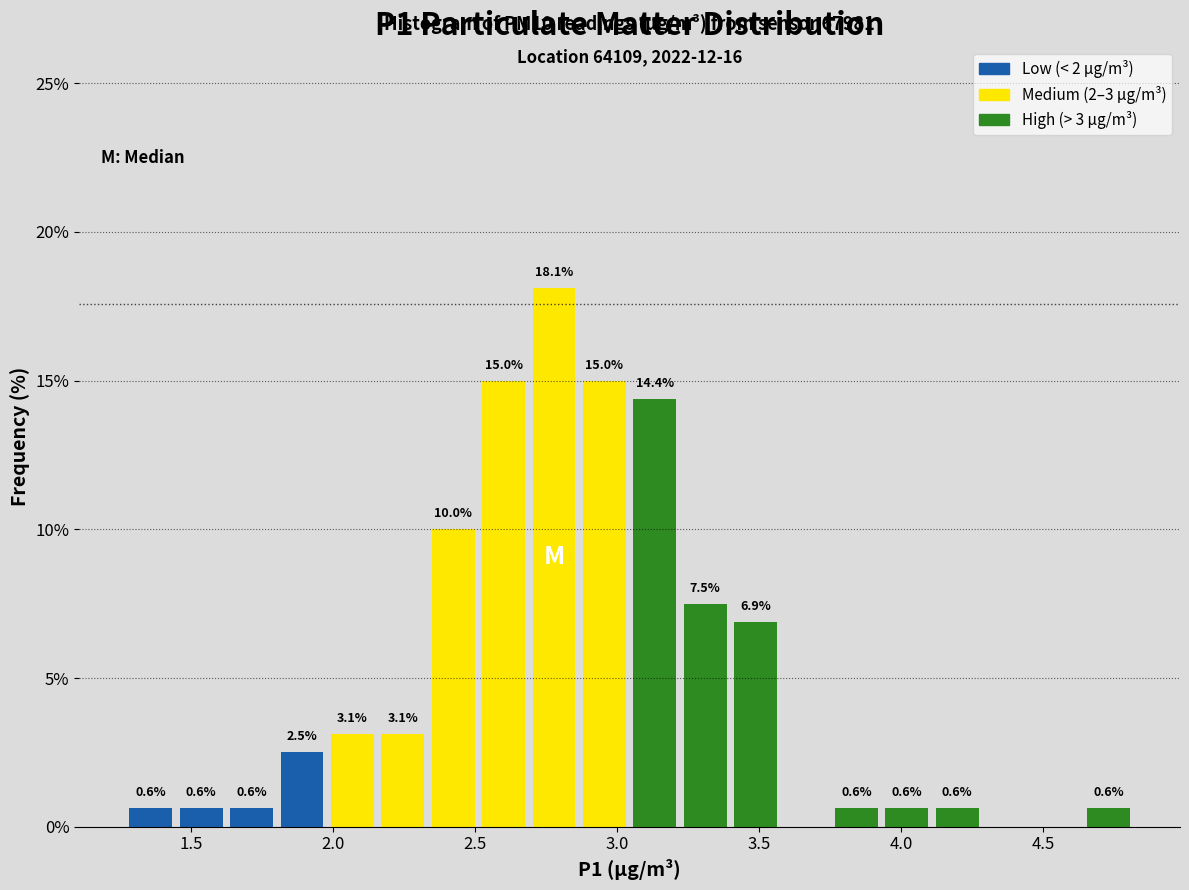

Read against the x-axis, roughly where is the centre of the tallest bar?

2.80